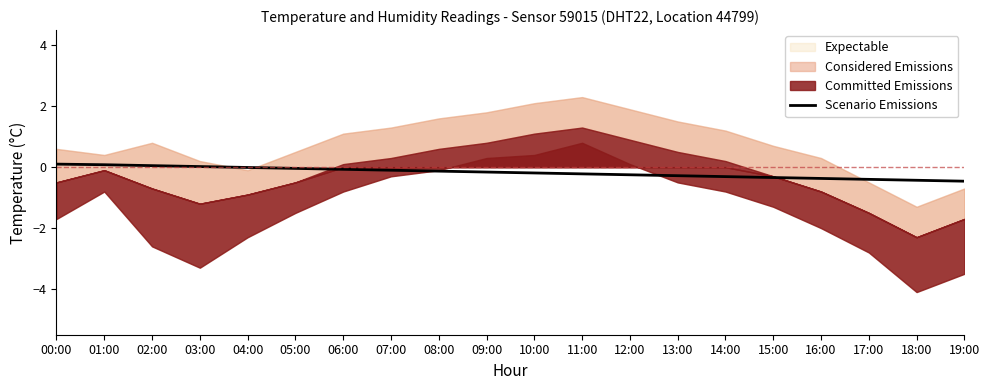

Is it true that the value at 16:00 is -0.1?

False